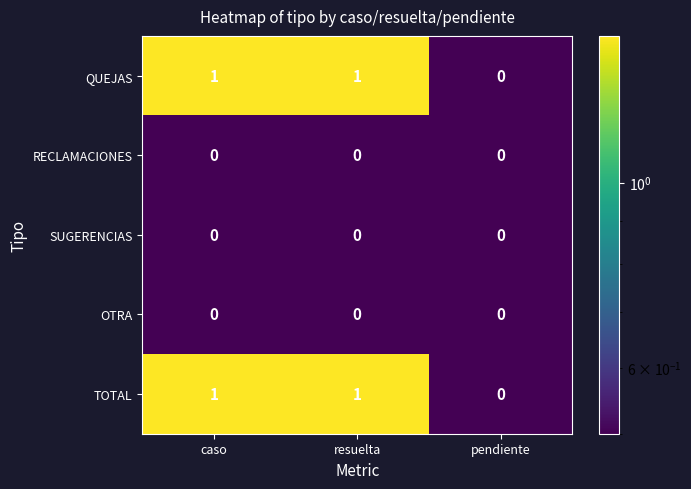

Reading left to right, transcribe all the data shown in this chart.

QUEJAS: caso=1	resuelta=1	pendiente=0
RECLAMACIONES: caso=0	resuelta=0	pendiente=0
SUGERENCIAS: caso=0	resuelta=0	pendiente=0
OTRA: caso=0	resuelta=0	pendiente=0
TOTAL: caso=1	resuelta=1	pendiente=0